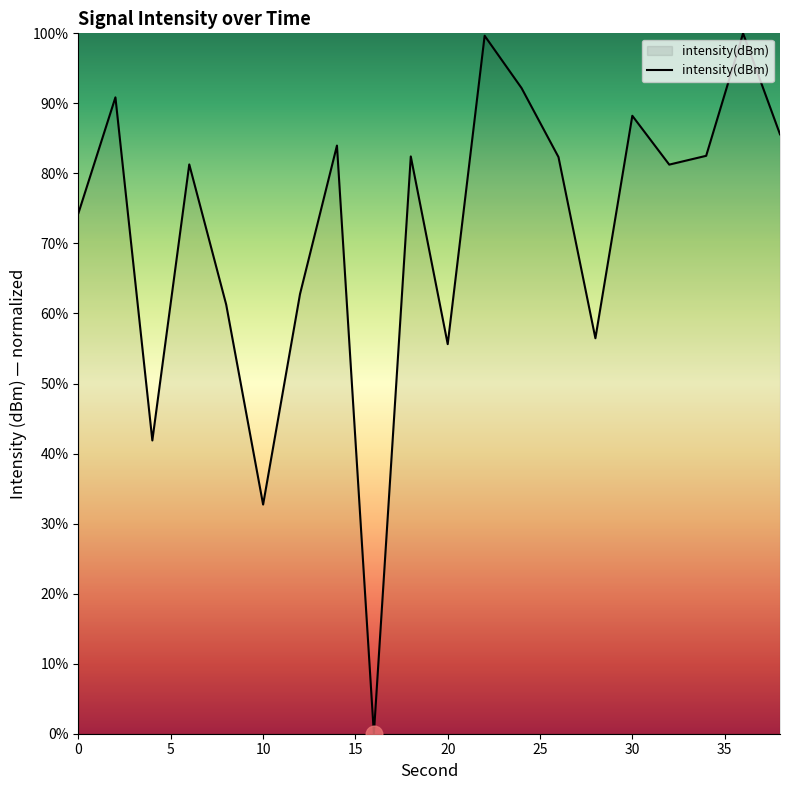

What is the greatest value displayed?

100.0